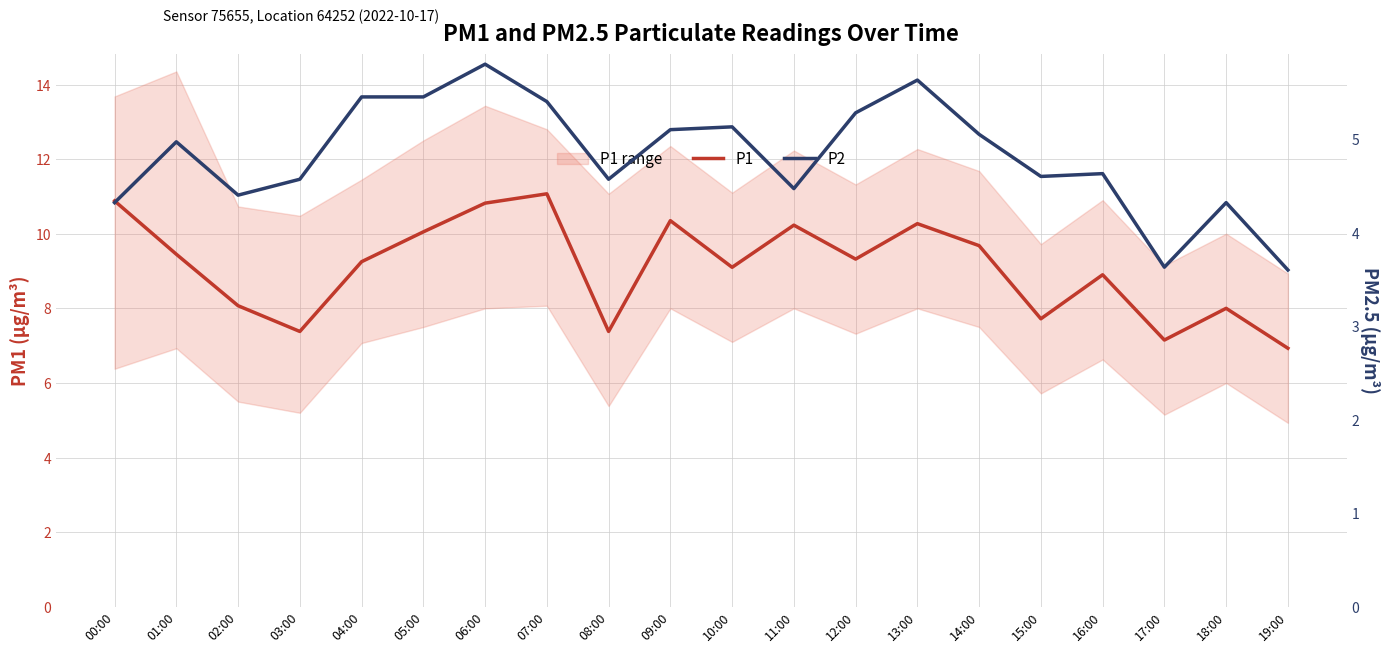

Reading left to right, what are all the values shown in this chart?

P1: 00:00=10.9	01:00=9.4	02:00=8.1	03:00=7.4	04:00=9.2	05:00=10.1	06:00=10.8	07:00=11.1	08:00=7.4	09:00=10.3	10:00=9.1	11:00=10.2	12:00=9.3	13:00=10.3	14:00=9.7	15:00=7.7	16:00=8.9	17:00=7.2	18:00=8.0	19:00=6.9
P2: 00:00=4.3	01:00=5.0	02:00=4.4	03:00=4.6	04:00=5.5	05:00=5.5	06:00=5.8	07:00=5.4	08:00=4.6	09:00=5.1	10:00=5.1	11:00=4.5	12:00=5.3	13:00=5.6	14:00=5.0	15:00=4.6	16:00=4.6	17:00=3.6	18:00=4.3	19:00=3.6